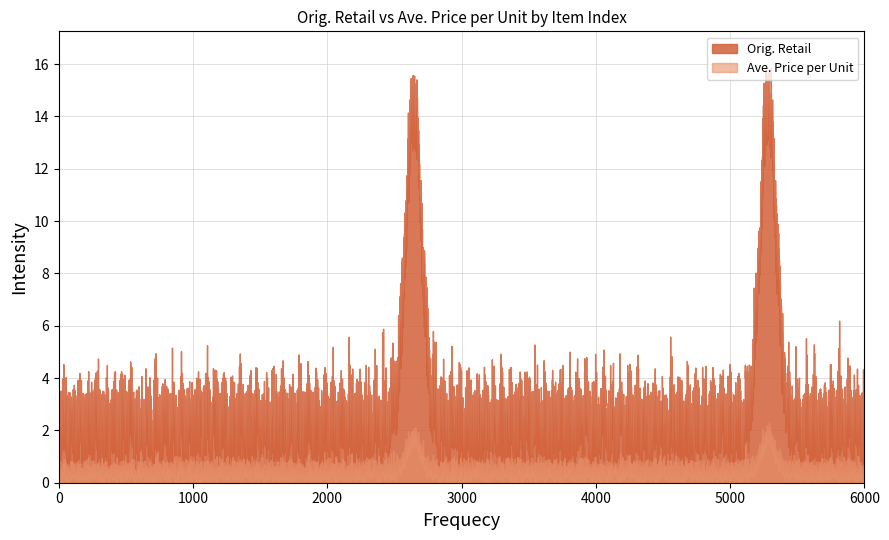

The Orig. Retail series shows 1.2 at 0. True or false?

False